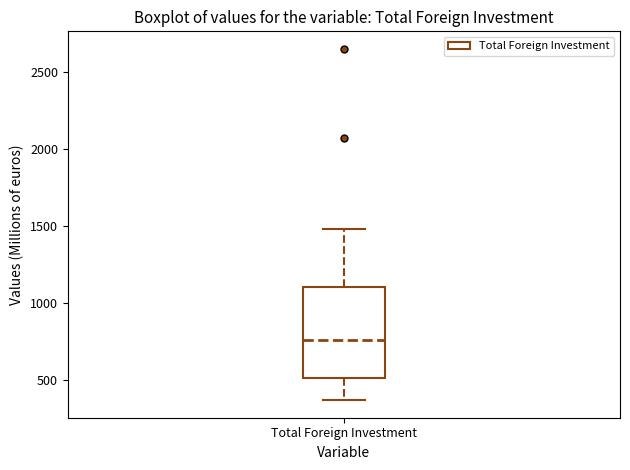

Transcribe this box plot: give where the median line is, the range the box spans, and where the two whiskers end, as read against the y-axis. The values are not printed on the chart, so give them approximately, as read against the axis.

median 750, box 500 to 1100, whiskers 350 to 1500